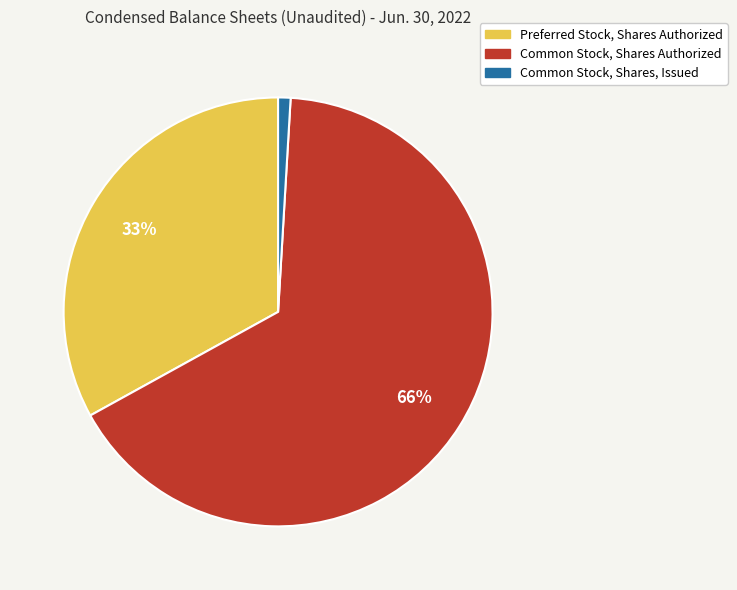

What is the ratio of the value at Common Stock, Shares Authorized to the value at Preferred Stock, Shares Authorized?

2.0